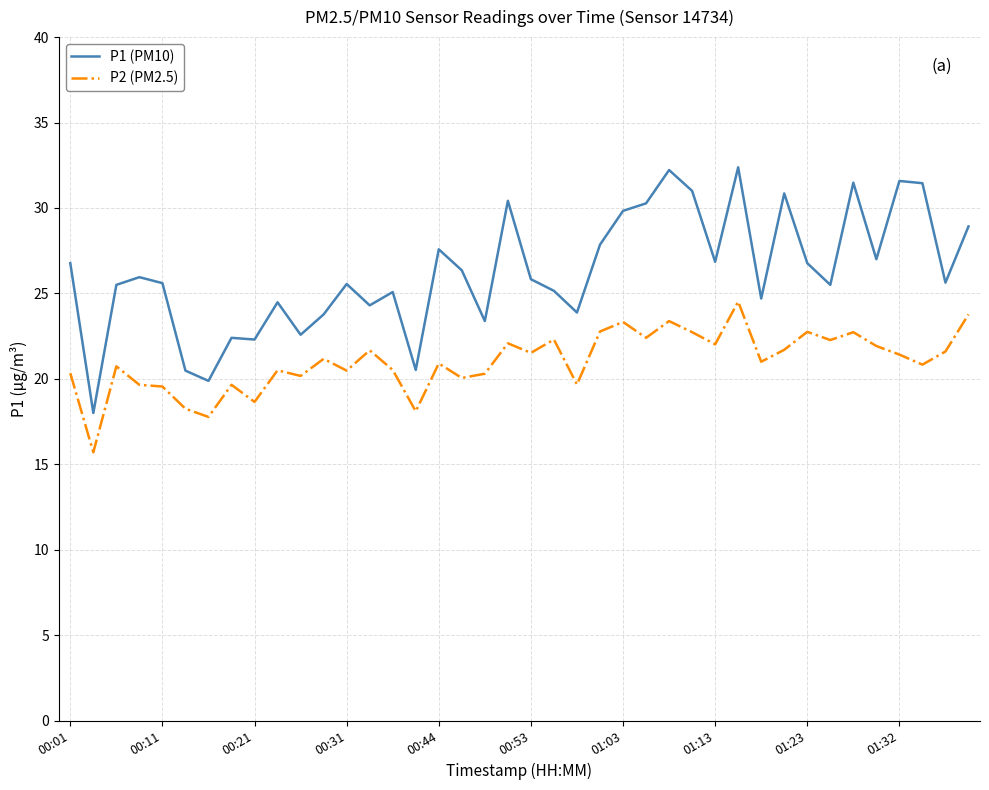

What are all the series names shown in the legend?

P1 (PM10), P2 (PM2.5)